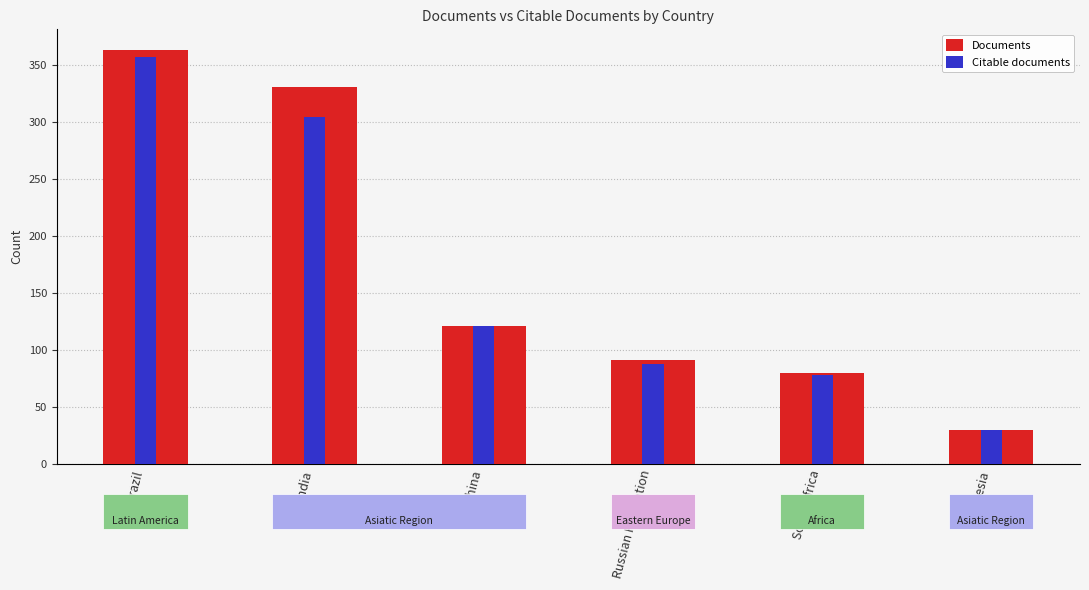

What is the difference between the Citable documents values at China and South Africa?

43